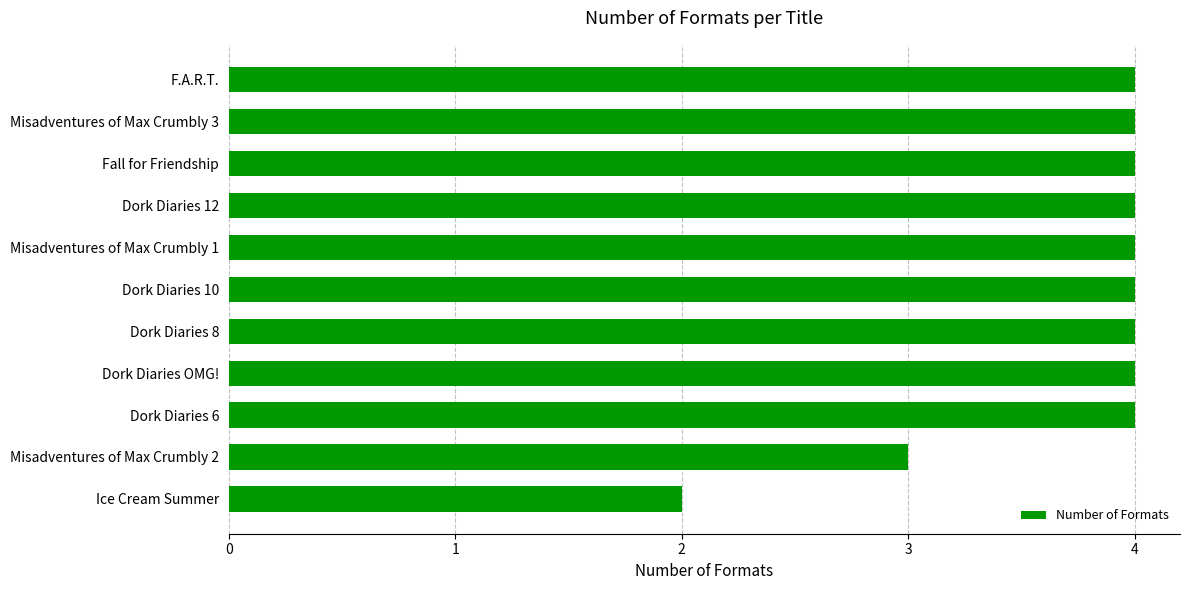

The value at Dork Diaries 12 is 4. True or false?

True